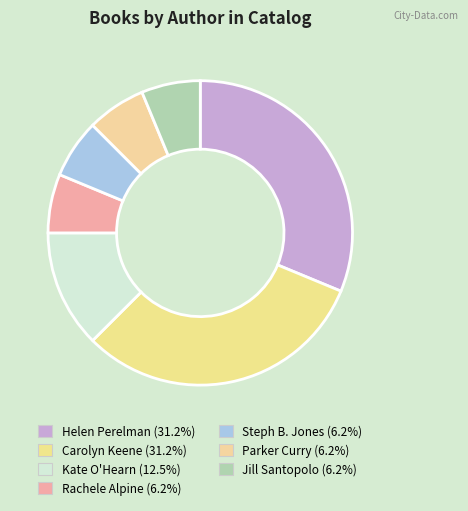

To the nearest percent, what percentage of the pie is Kate O'Hearn?

12%